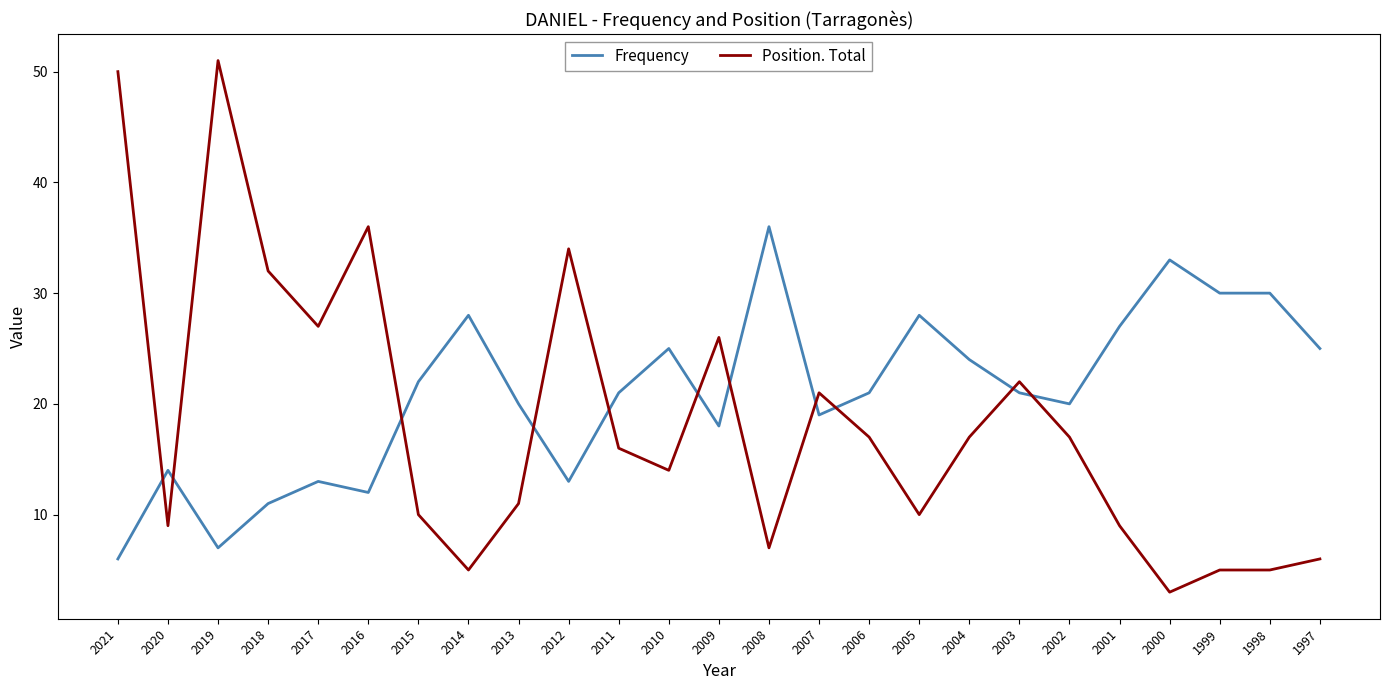

What is the difference between the second highest and second lowest values in the Position. Total series?

45